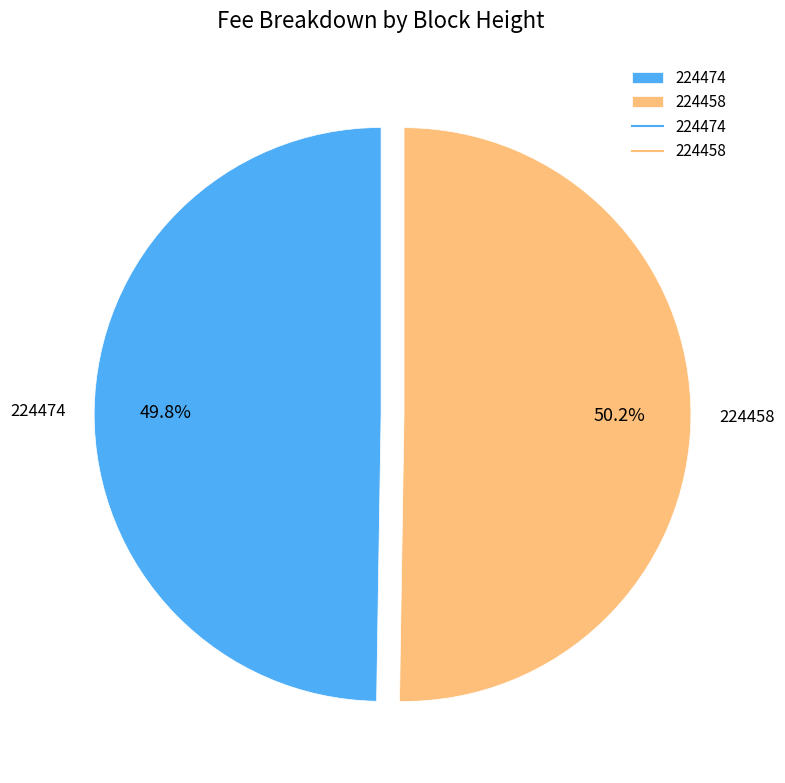

Does any single category account for the majority?

Yes